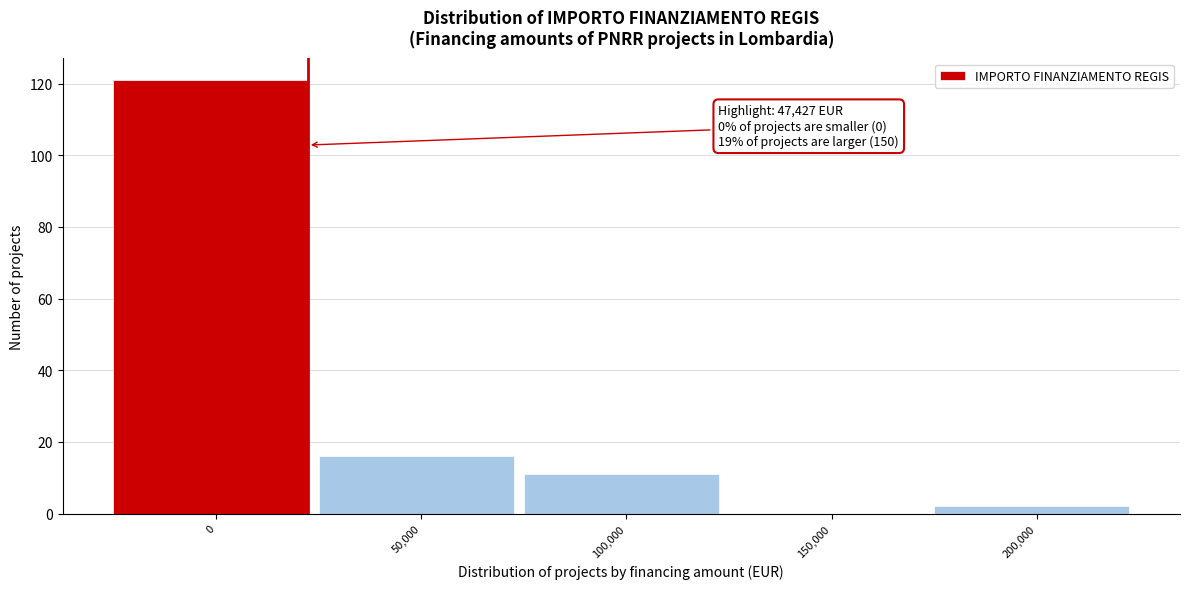

Reading left to right, transcribe all the data shown in this chart.

0=121	50,000=16	100,000=11	150,000=0	200,000=2